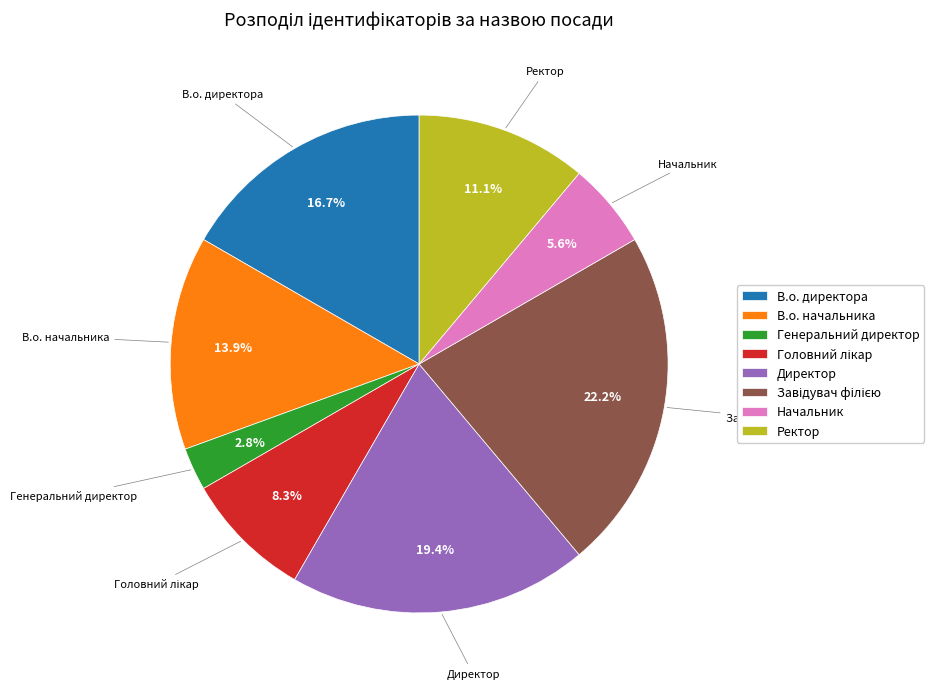

True or false: Директор accounts for 19% of the total.

True